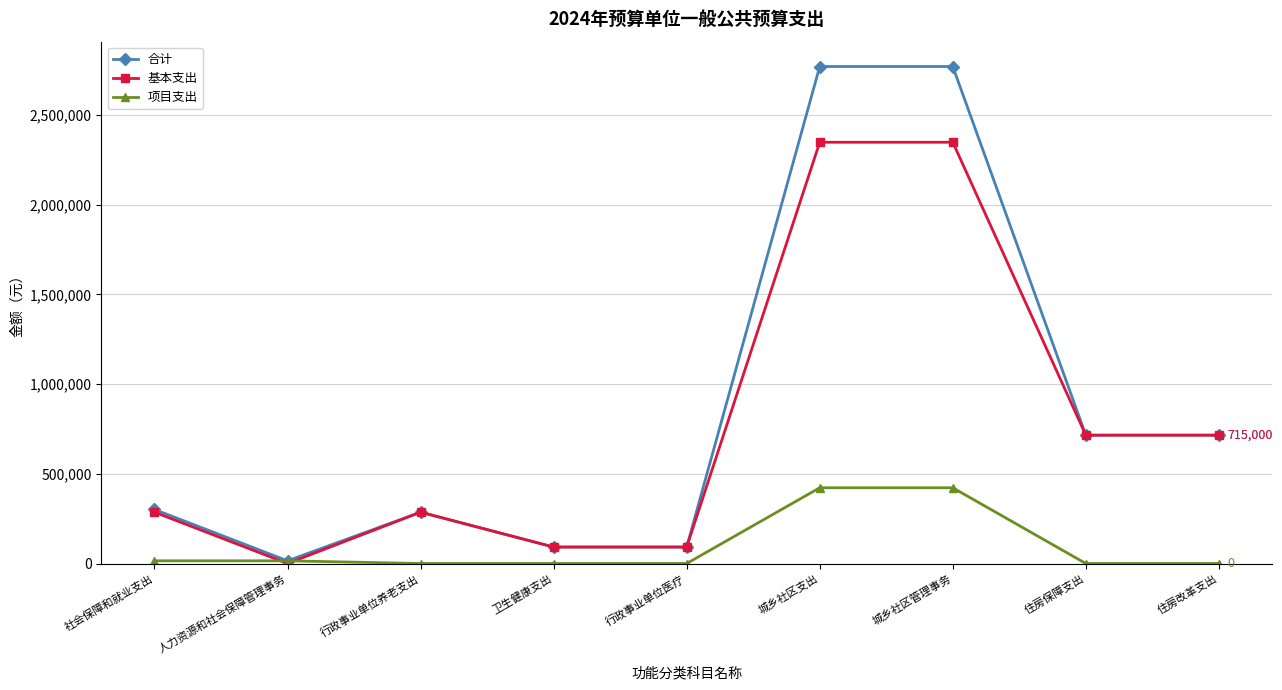

Where is the first local minimum for 合计?

人力资源和社会保障管理事务